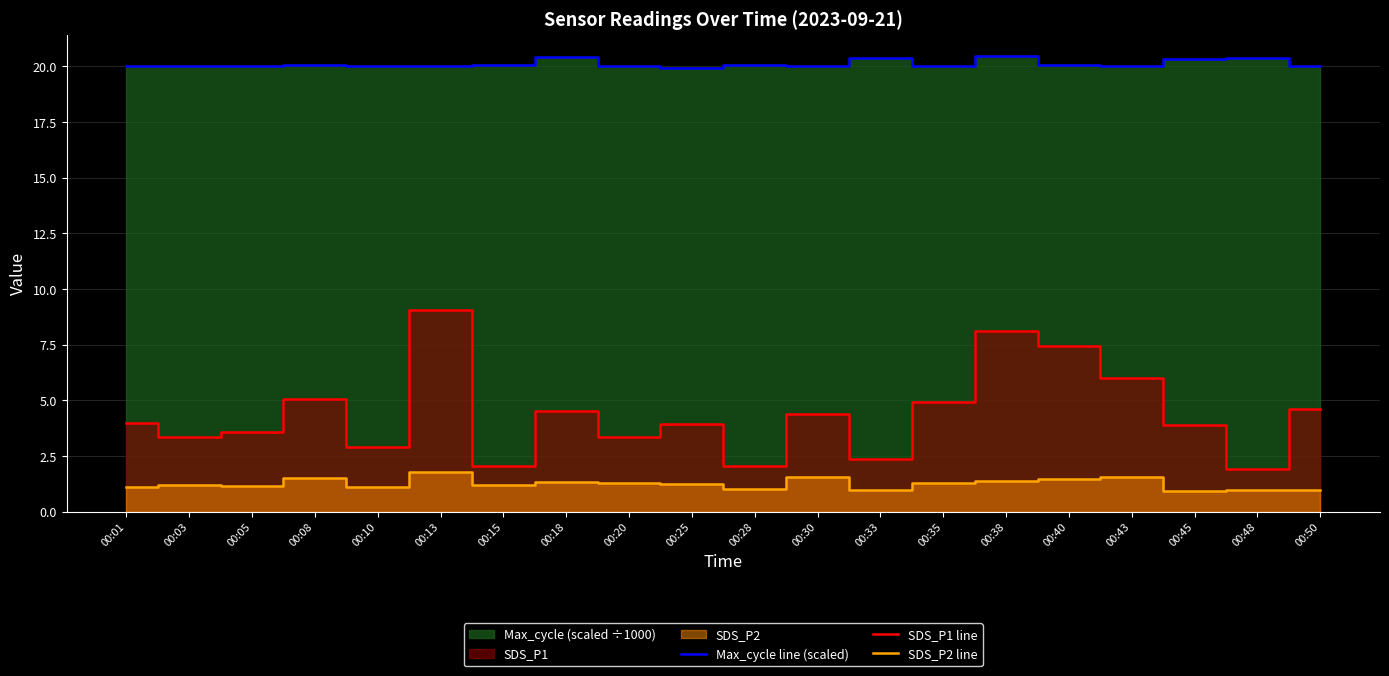

Reading left to right, extract all data points from this chart.

Max_cycle line (scaled): 00:01=20.0	00:03=20.0	00:05=20.0	00:08=20.1	00:10=20.0	00:13=20.0	00:15=20.1	00:18=20.4	00:20=20.0	00:25=19.9	00:28=20.0	00:30=20.0	00:33=20.4	00:35=20.0	00:38=20.4	00:40=20.1	00:43=20.0	00:45=20.3	00:48=20.4	00:50=20.0
SDS_P1 line: 00:01=4.0	00:03=3.4	00:05=3.6	00:08=5.0	00:10=2.9	00:13=9.1	00:15=2.0	00:18=4.5	00:20=3.4	00:25=3.9	00:28=2.0	00:30=4.4	00:33=2.4	00:35=5.0	00:38=8.1	00:40=7.4	00:43=6.0	00:45=3.9	00:48=1.9	00:50=4.6
SDS_P2 line: 00:01=1.1	00:03=1.2	00:05=1.2	00:08=1.5	00:10=1.1	00:13=1.8	00:15=1.2	00:18=1.4	00:20=1.3	00:25=1.2	00:28=1.0	00:30=1.6	00:33=1.0	00:35=1.3	00:38=1.4	00:40=1.4	00:43=1.6	00:45=0.9	00:48=1.0	00:50=1.0